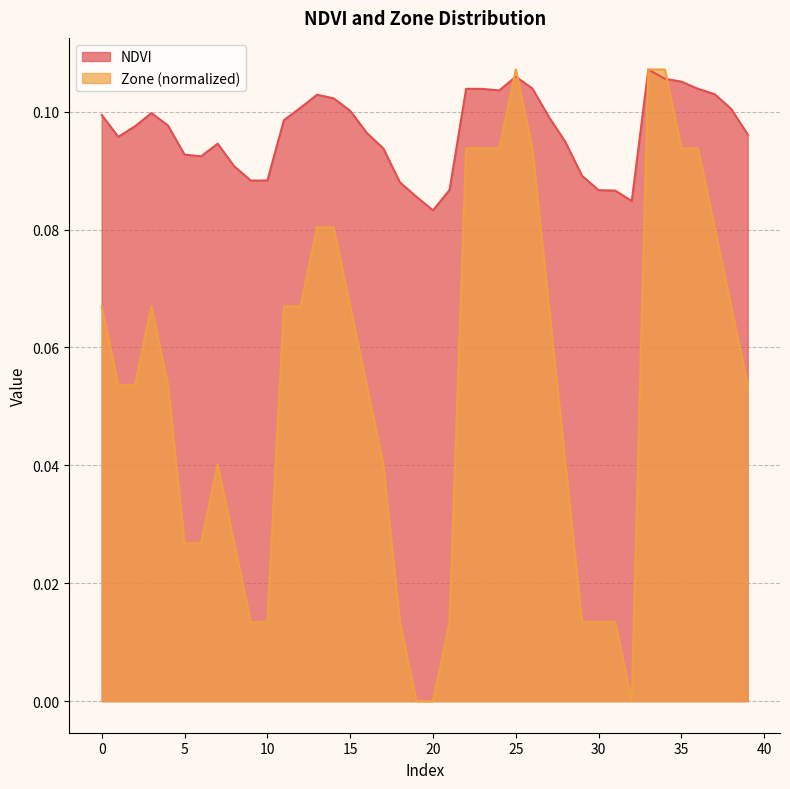

What is the sum of all NDVI values?

3.9